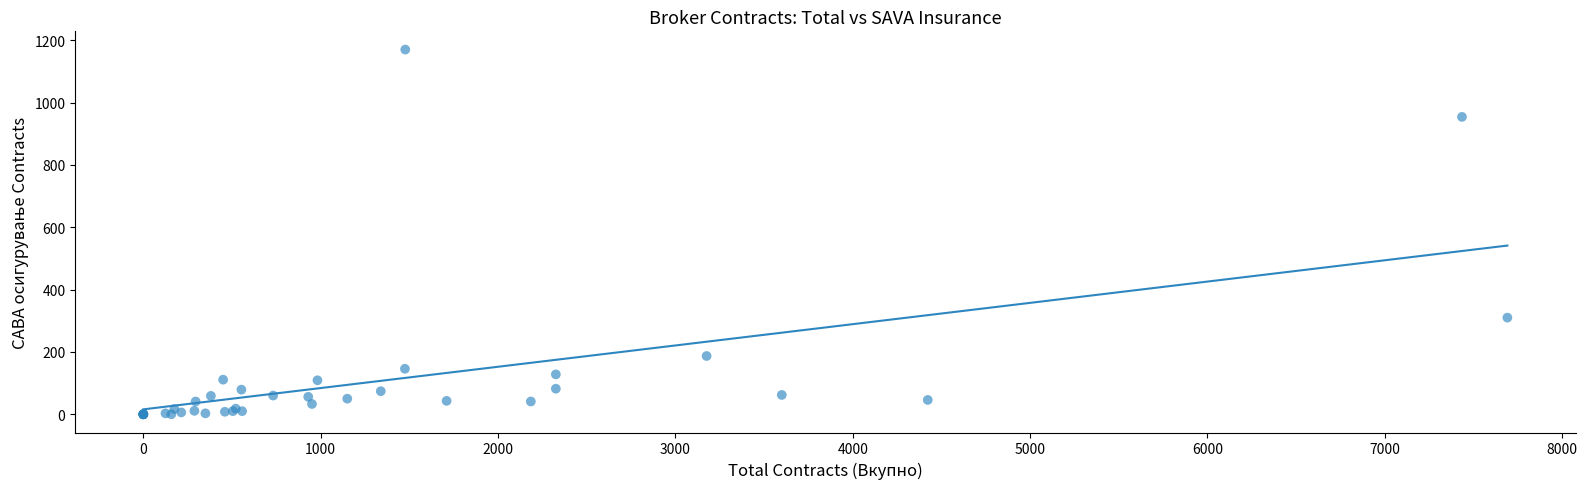

What Y value in the scatter plot is closest to 585?

310